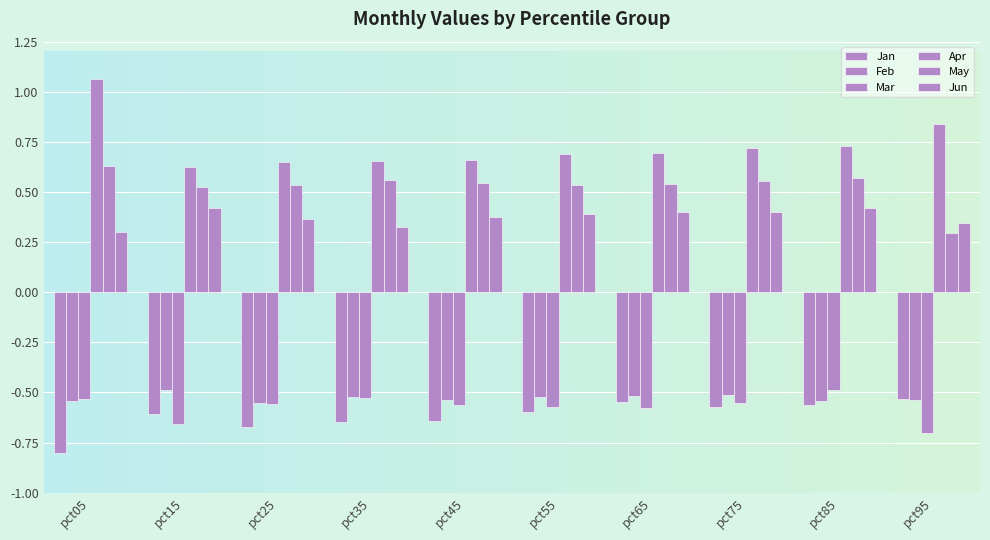

Which has a higher value, pct85 or pct25?

pct85